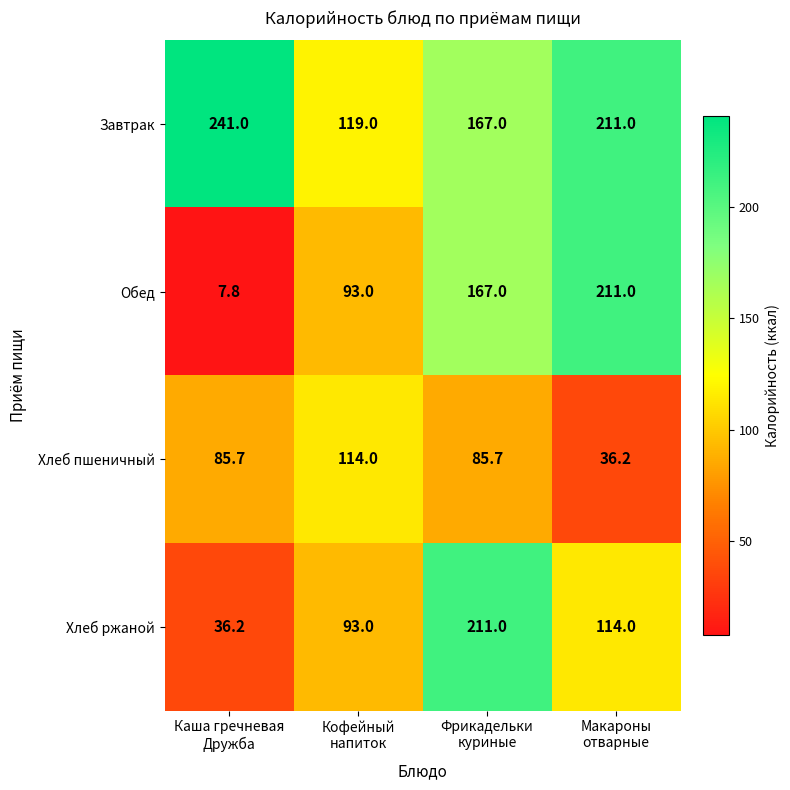

What is the difference between the maximum and second lowest values in the Хлеб ржаной series?

118.0